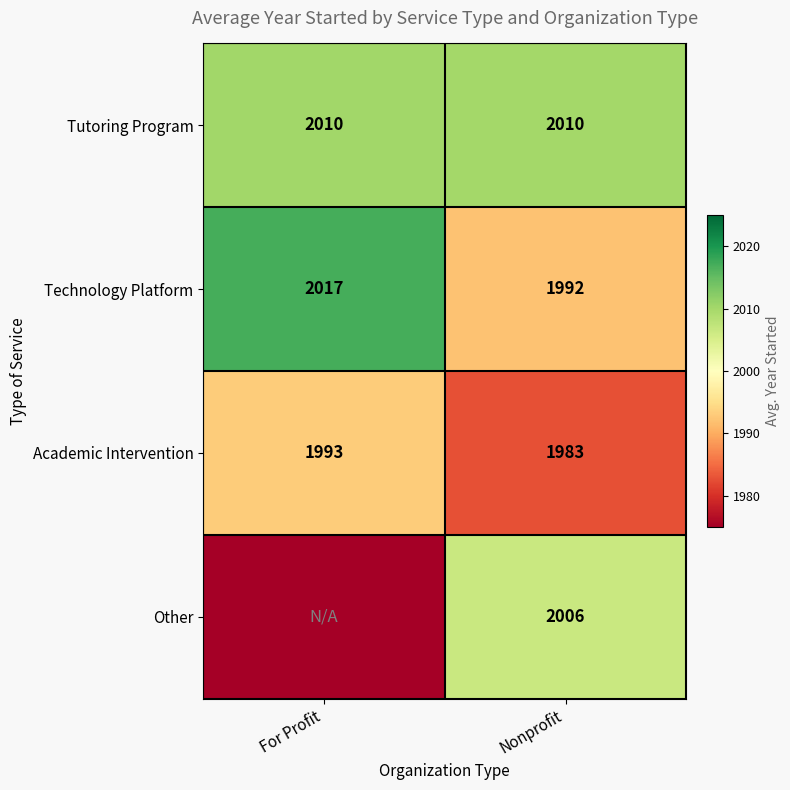

What is the spread (max minus min) of values at Nonprofit?

27